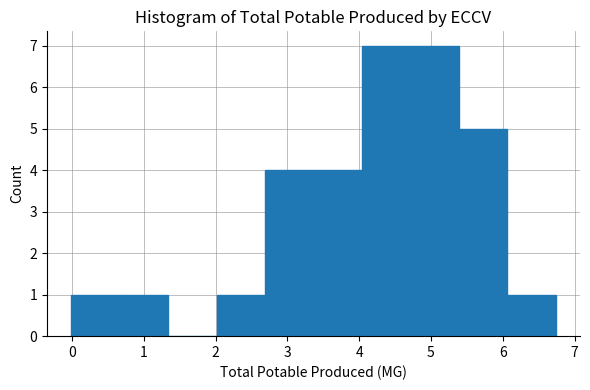

What is the height of the bar covering 5.4 to 6.1 on the x-axis? Neither the bar edges nor the heights are printed on the chart, so give them approximately, as read against the axes.

5